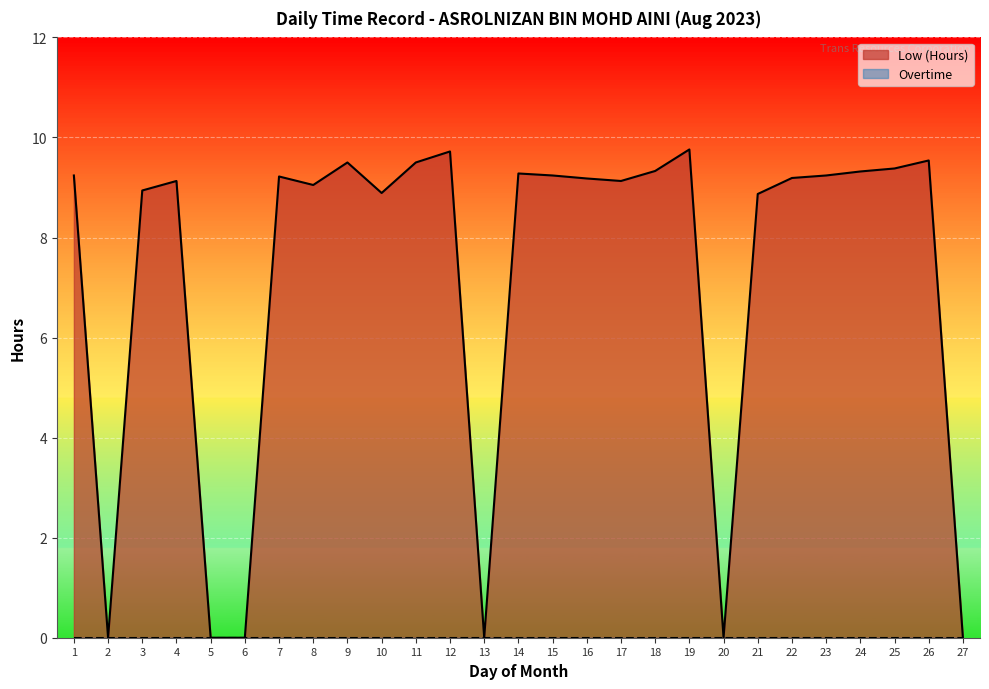

Reading left to right, list all the values displayed in this chart.

1=9.2	2=0.0	3=8.9	4=9.1	5=0.0	6=0.0	7=9.2	8=9.1	9=9.5	10=8.9	11=9.5	12=9.7	13=0.0	14=9.3	15=9.2	16=9.2	17=9.1	18=9.3	19=9.8	20=0.0	21=8.9	22=9.2	23=9.2	24=9.3	25=9.4	26=9.5	27=0.0